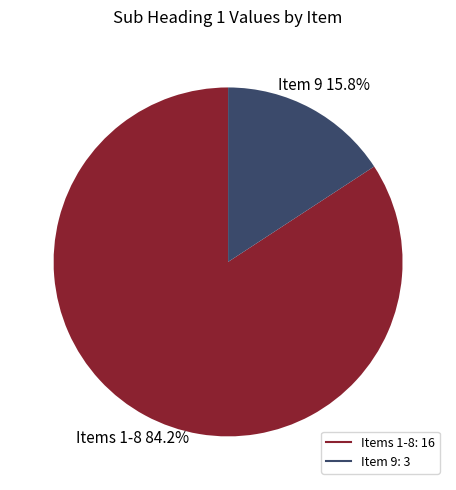

Does any single category account for the majority?

Yes